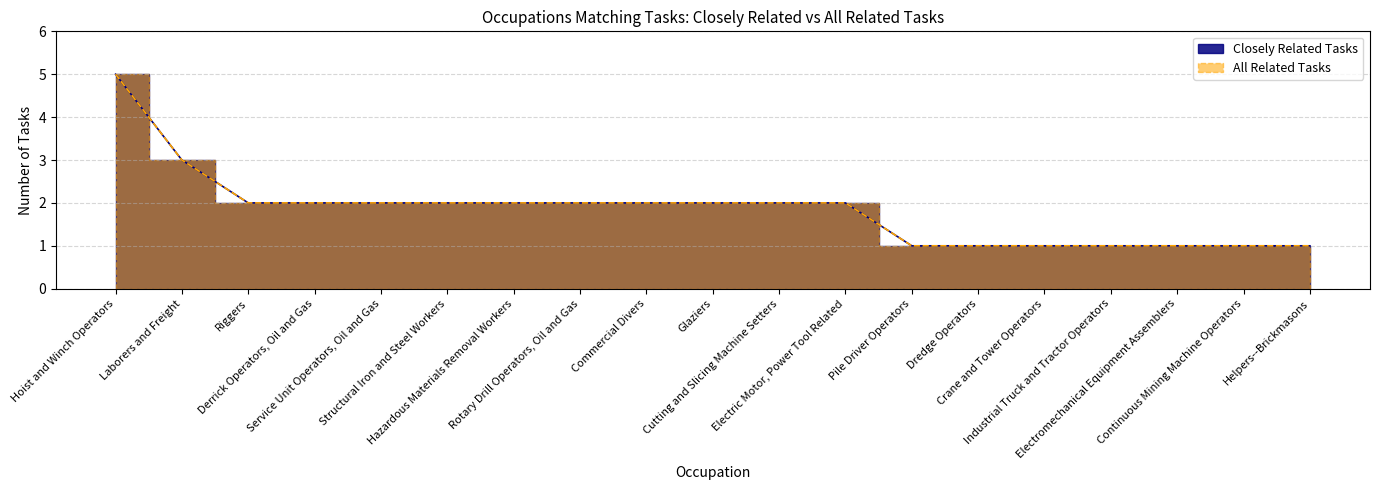

List the series in order of their peak value, highest first.

Closely Related Tasks, All Related Tasks